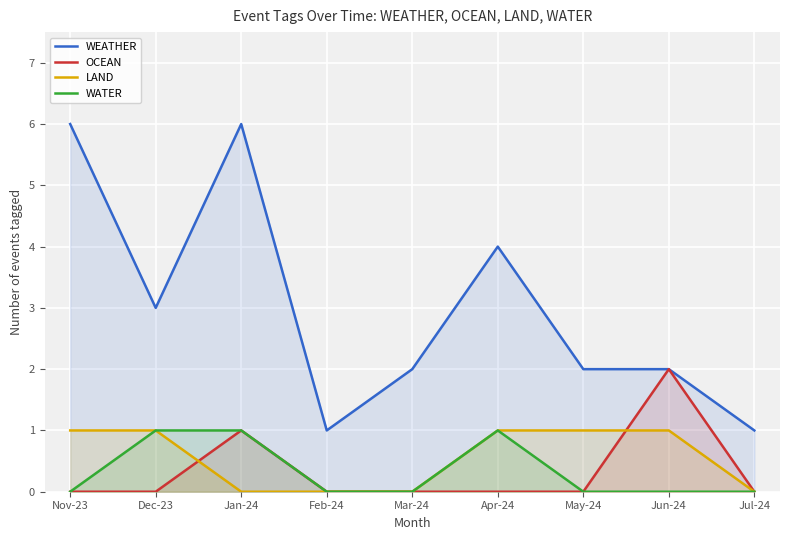

The WEATHER series shows 1 at Jul-24. True or false?

True